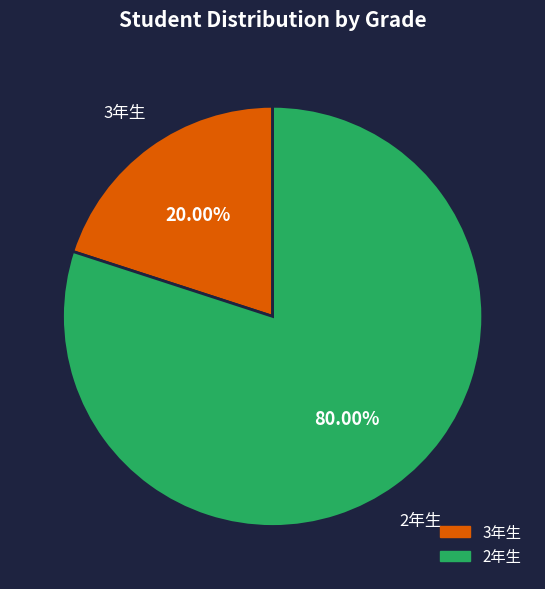

Which category has the biggest portion of the pie?

2年生